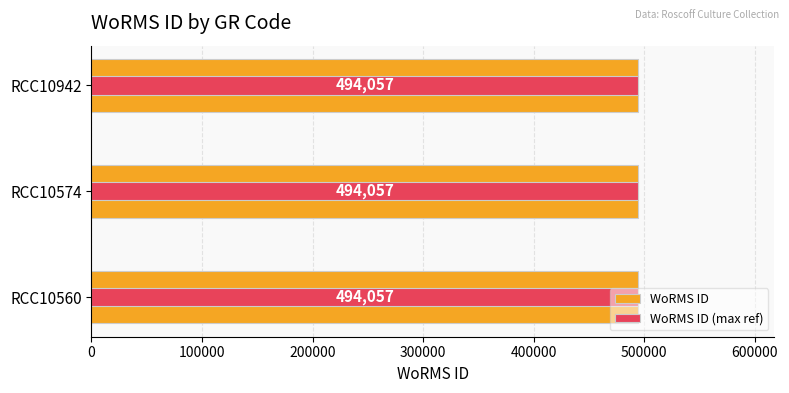

List the series in order of their peak value, highest first.

WoRMS ID, WoRMS ID (max ref)